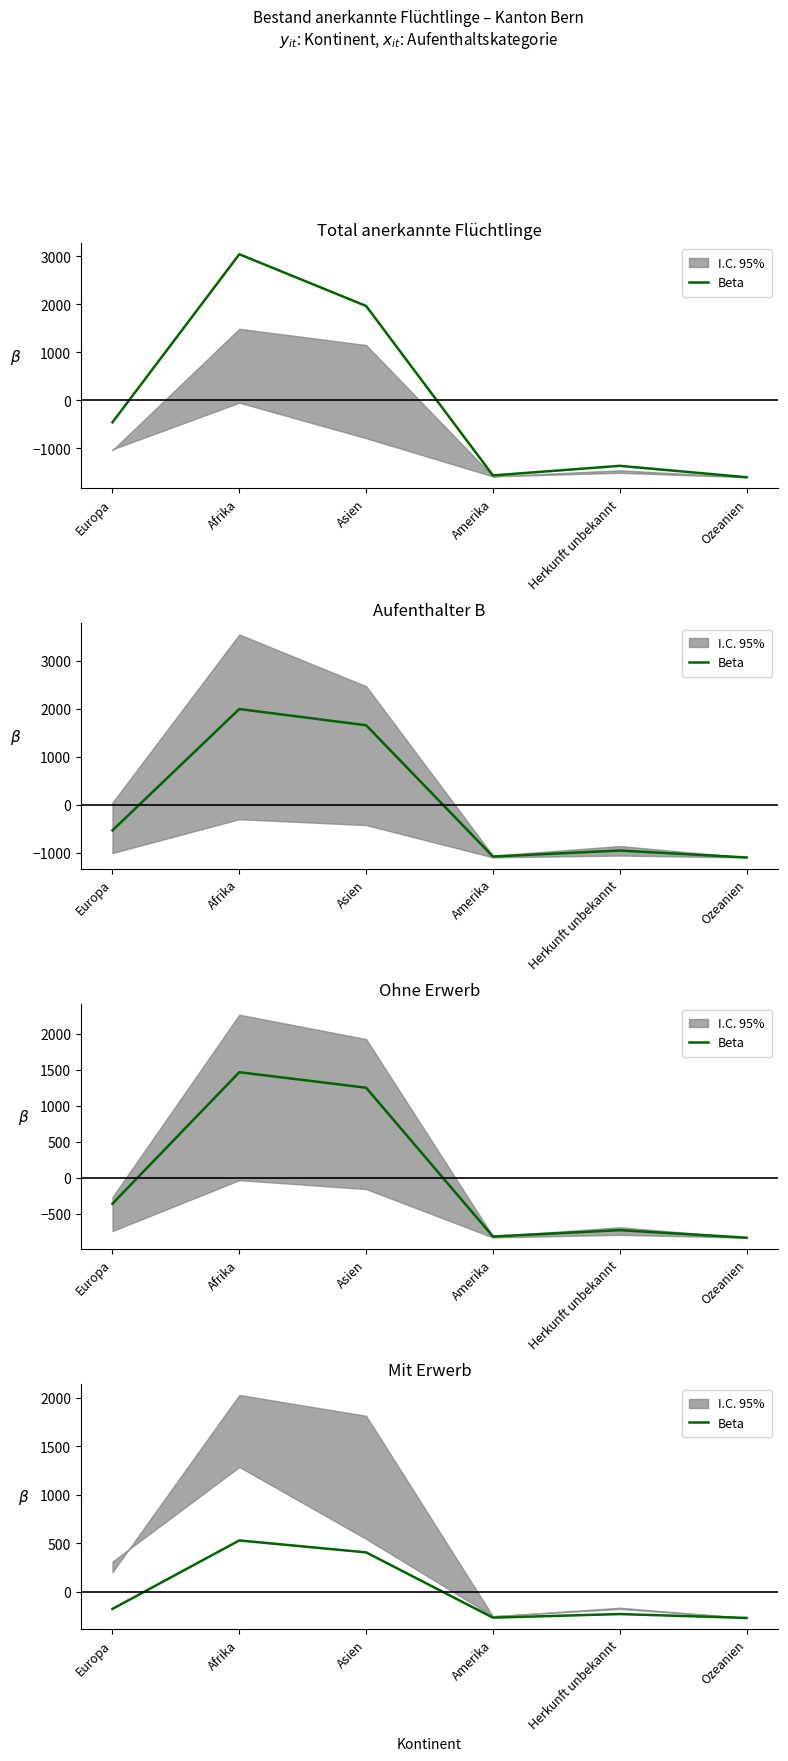

The value at Ozeanien is -268.2. True or false?

True